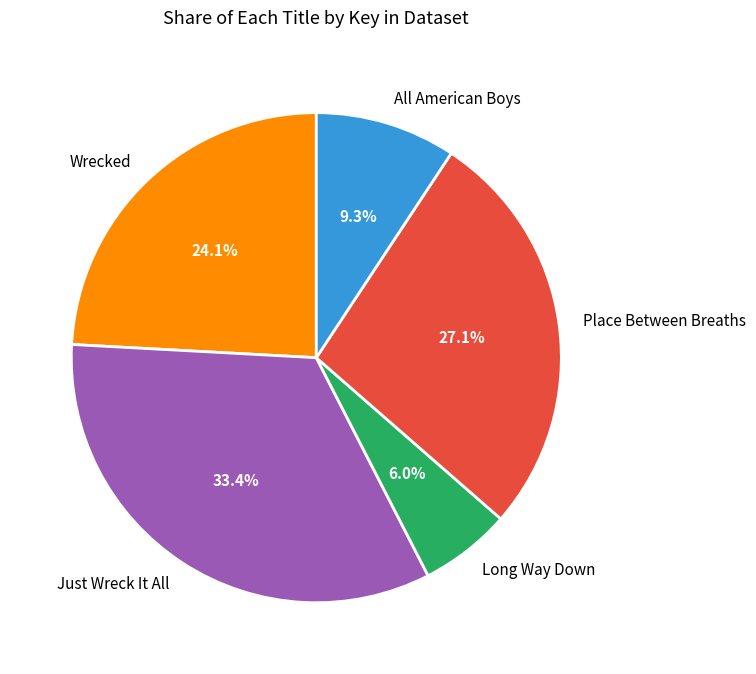

To the nearest percent, what is the difference between the Long Way Down and Place Between Breaths slice percentages?

21%